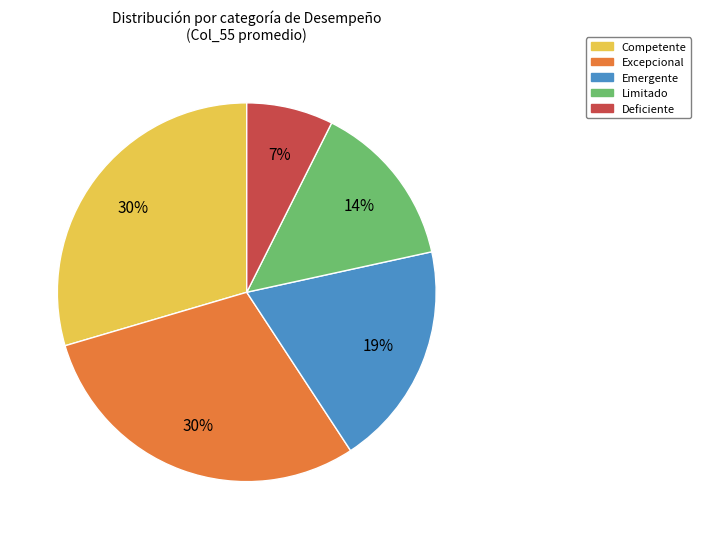

Which has a higher value, Deficiente or Limitado?

Limitado